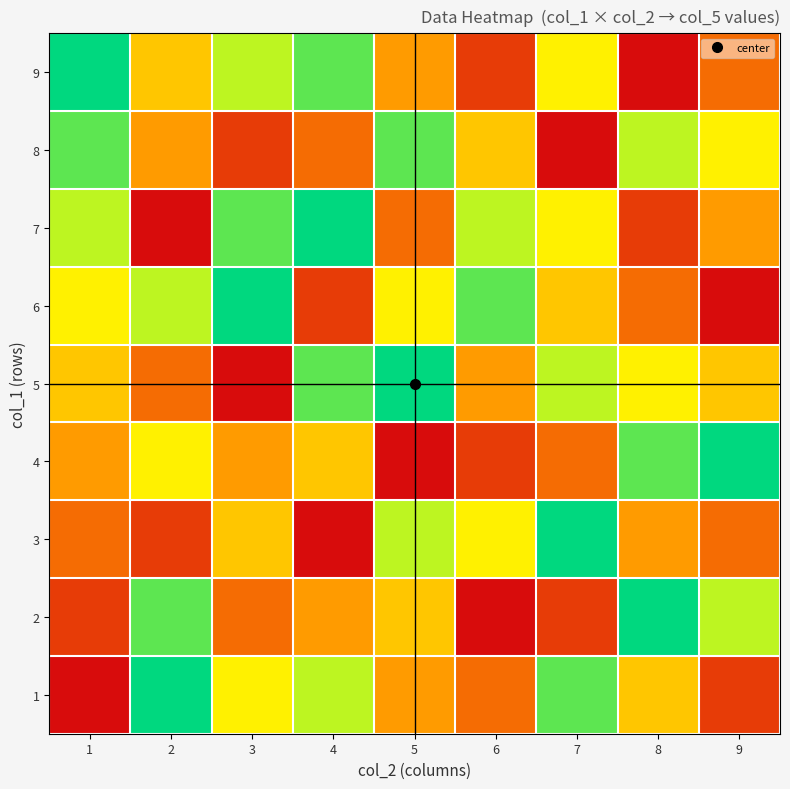

Reading right to left, transcribe all the data shown in this chart.

9: 9=3	8=1	7=6	6=2	5=4	4=8	3=7	2=5	1=9
8: 9=6	8=7	7=1	6=5	5=8	4=3	3=2	2=4	1=8
7: 9=4	8=2	7=6	6=7	5=3	4=9	3=8	2=1	1=7
6: 9=1	8=3	7=5	6=8	5=6	4=2	3=9	2=7	1=6
5: 9=5	8=6	7=7	6=4	5=9	4=8	3=1	2=3	1=5
4: 9=9	8=8	7=3	6=2	5=1	4=5	3=4	2=6	1=4
3: 9=3	8=4	7=9	6=6	5=7	4=1	3=5	2=2	1=3
2: 9=7	8=9	7=2	6=1	5=5	4=4	3=3	2=8	1=2
1: 9=2	8=5	7=8	6=3	5=4	4=7	3=6	2=9	1=1